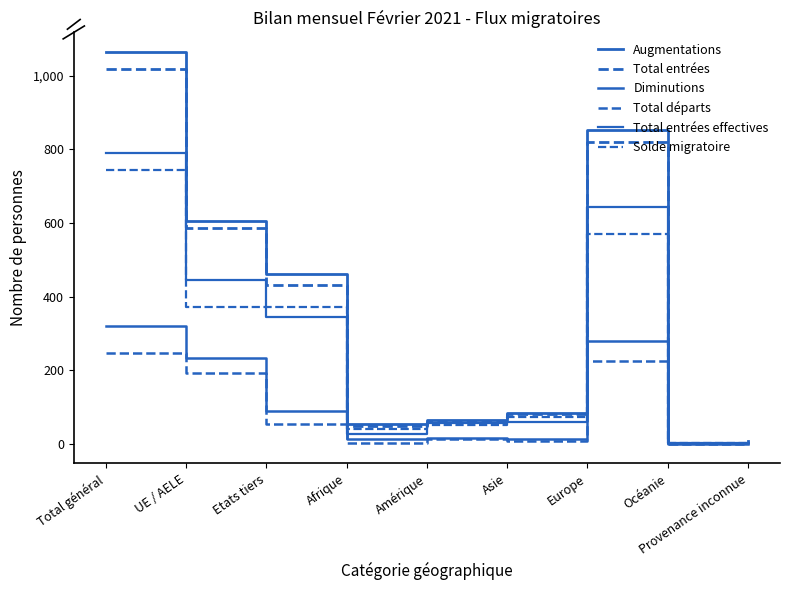

Between UE / AELE and Total général, which is larger?

Total général